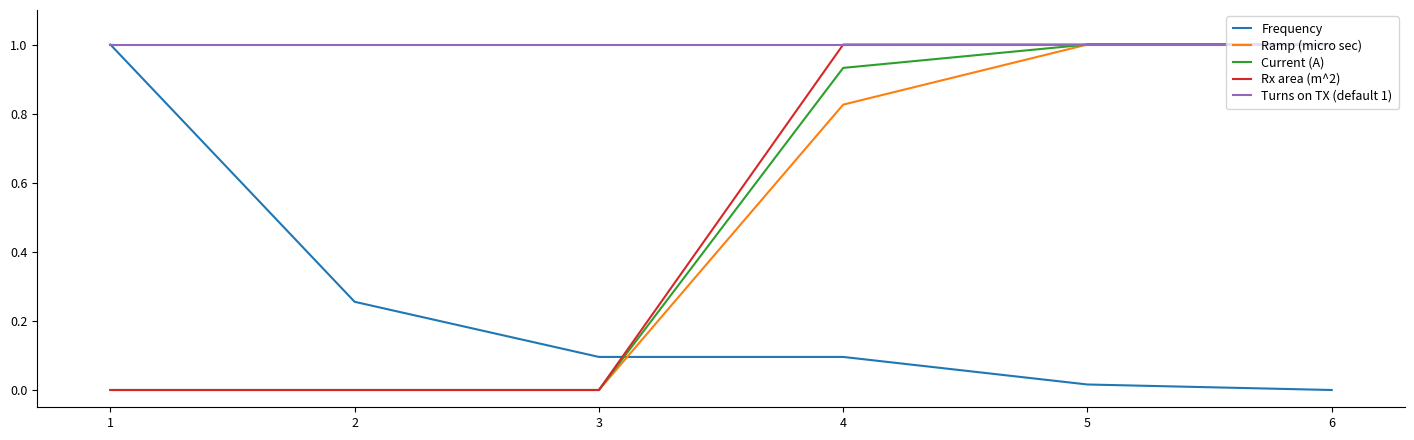

What is the difference between the highest and lowest values at 1?

1.0